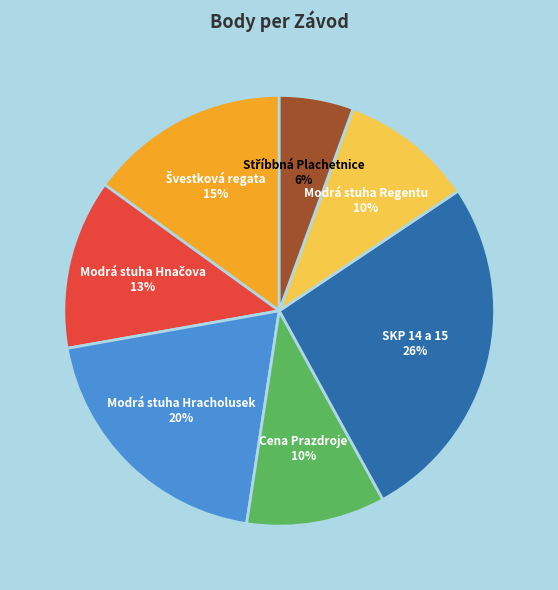

Which slice is the largest?

SKP 14 a 15